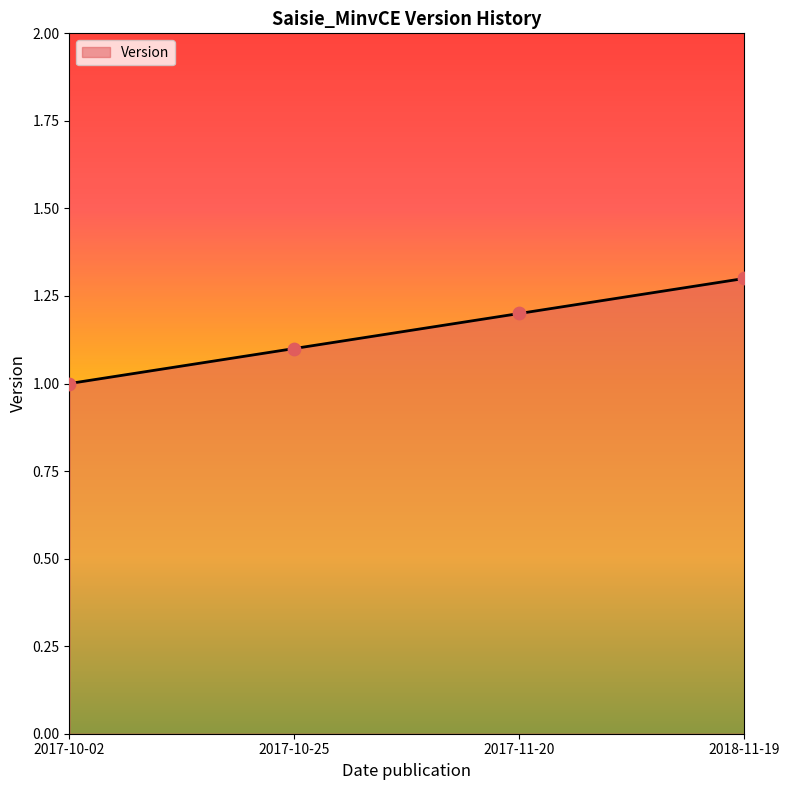

Which has a higher value, 2017-10-02 or 2018-11-19?

2018-11-19